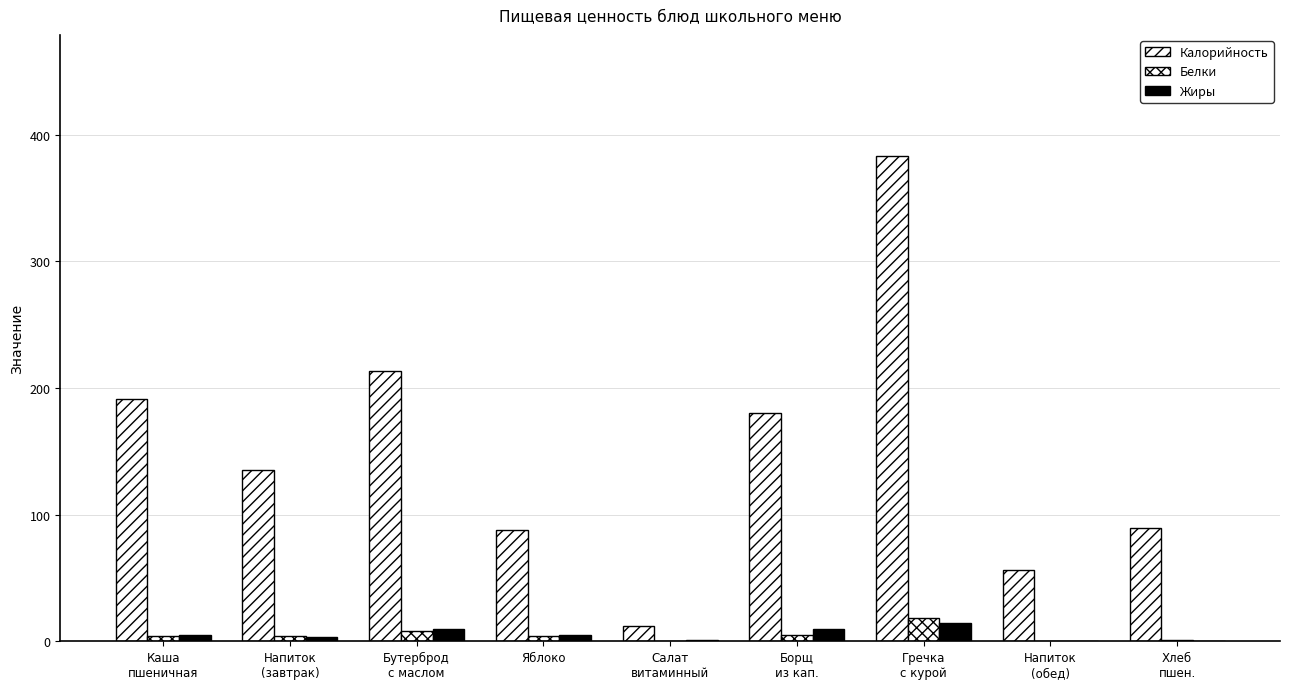

Between Бутерброд
с маслом and Салат
витаминный, which series saw the biggest shift?

Калорийность